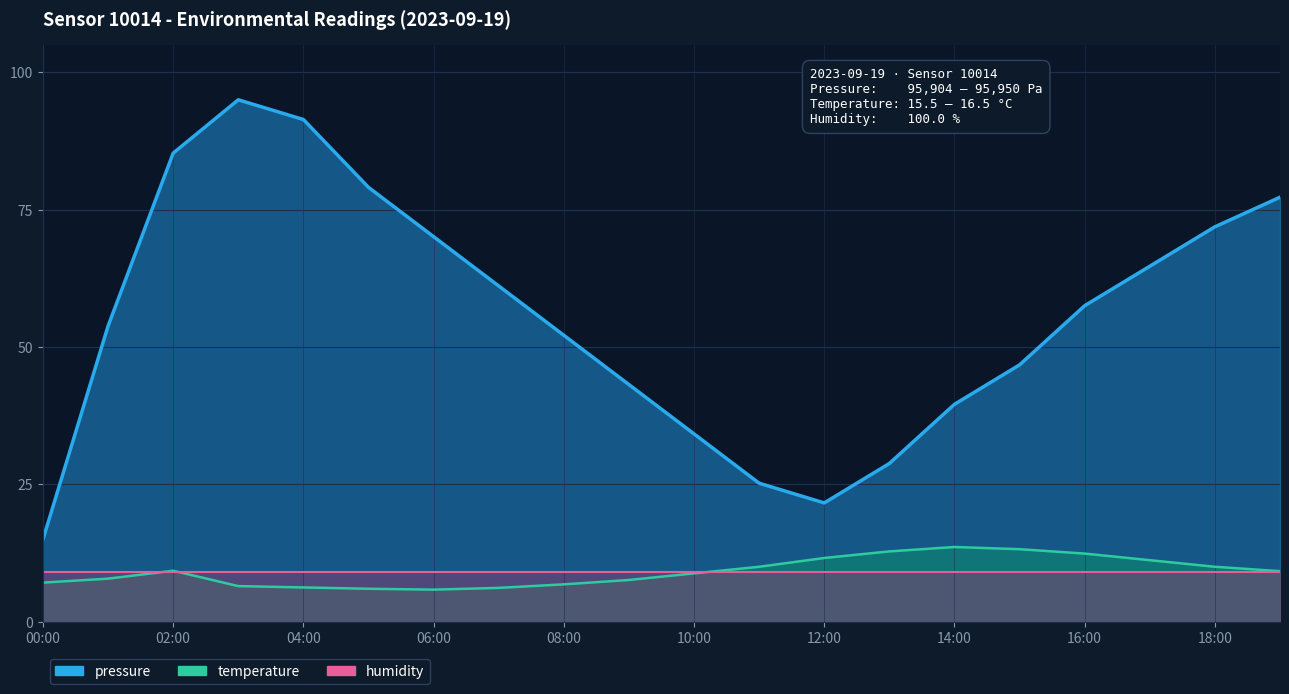

At which label is pressure closest to 55?

01:00